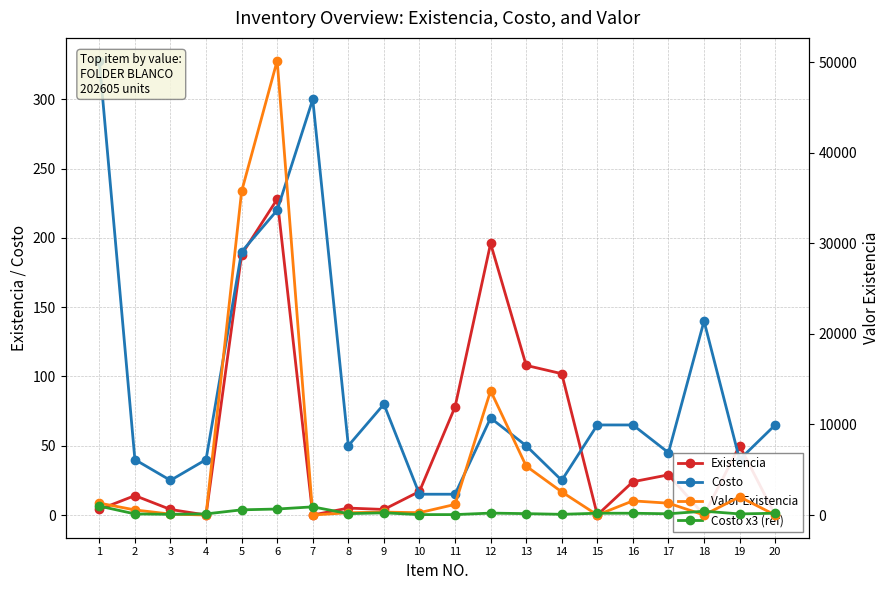

True or false: Existencia and Valor Existencia intersect in this chart.

False